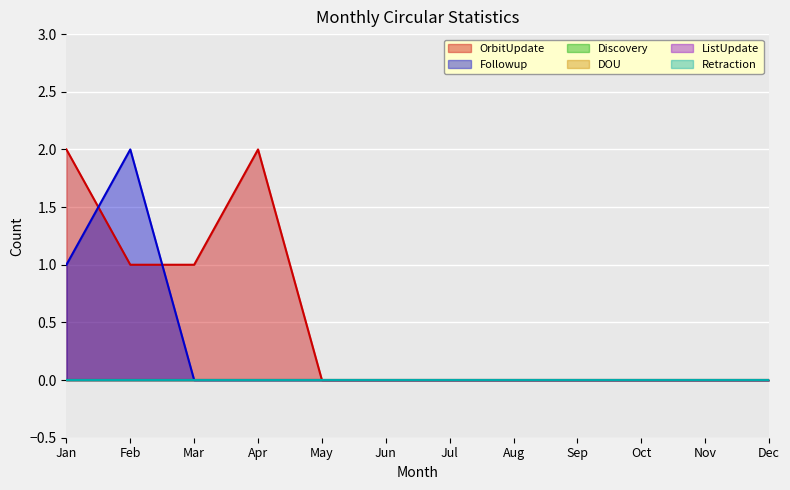

True or false: Followup has more than 0 points higher than both neighbors.

True